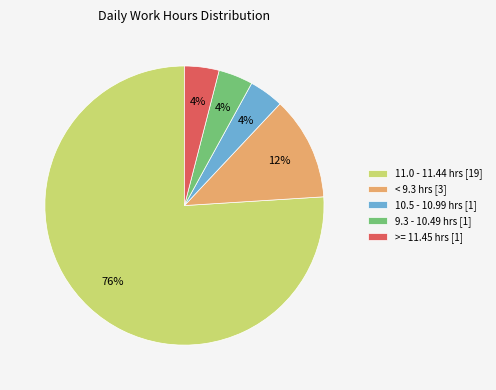

To the nearest percent, what is the difference between the >= 11.45 hrs [1] and < 9.3 hrs [3] slice percentages?

8%